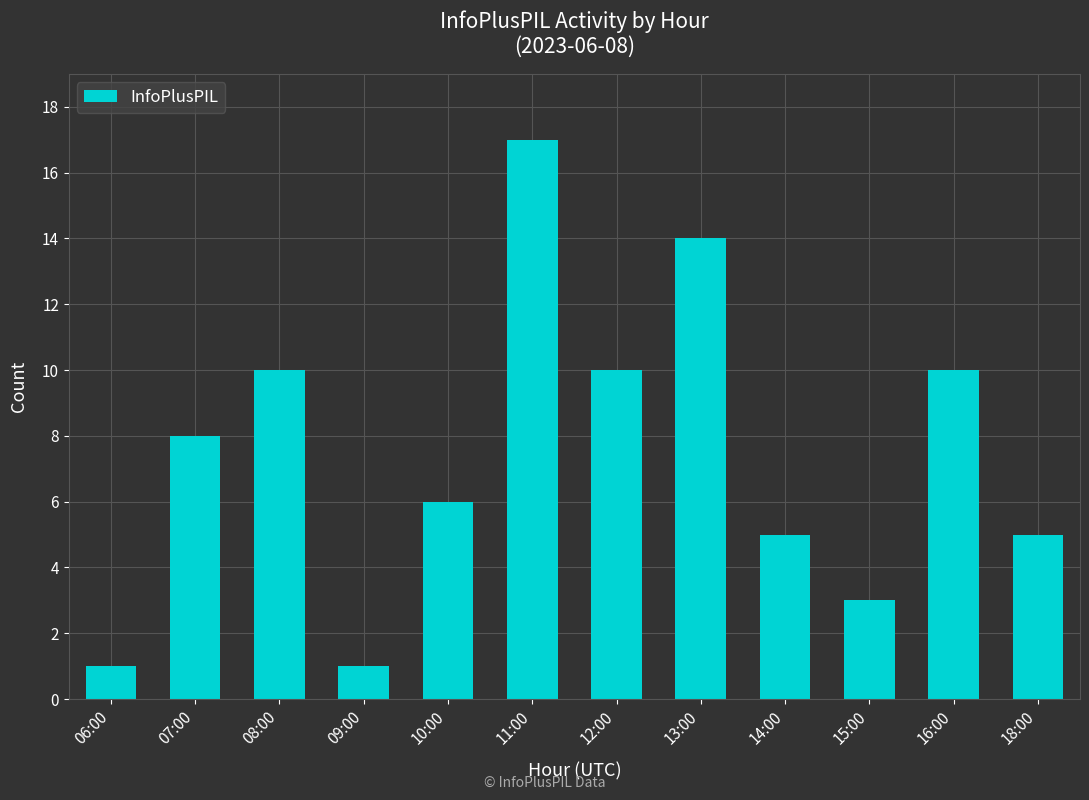

Reading left to right, what are all the values shown in this chart?

06:00=1	07:00=8	08:00=10	09:00=1	10:00=6	11:00=17	12:00=10	13:00=14	14:00=5	15:00=3	16:00=10	18:00=5